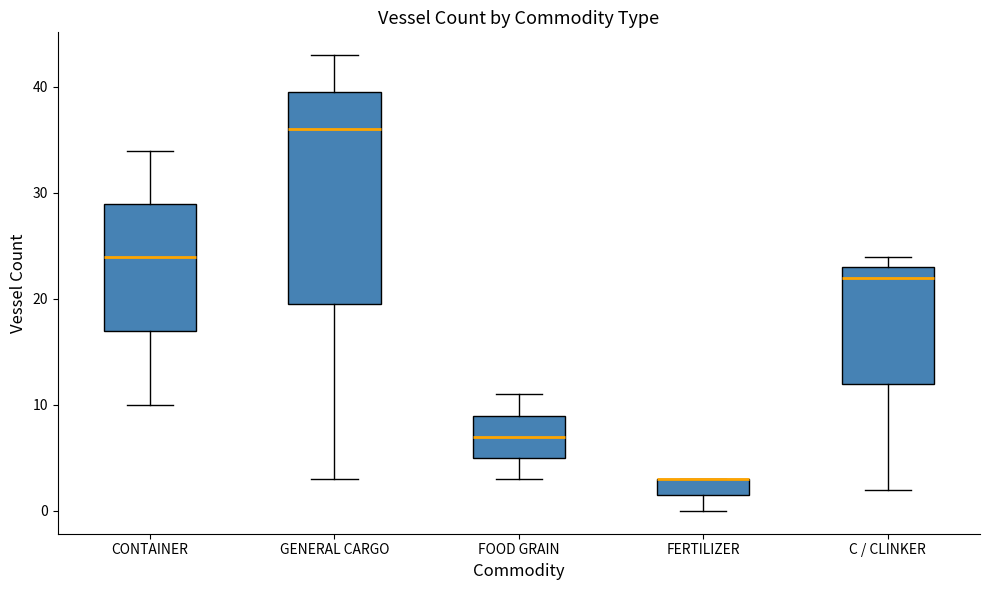

Reading left to right, read every box against the y-axis: the position of its median line, the range the box covers, and the ends of its whiskers. The values are not printed on the chart, so give them approximately, as read against the axis.

CONTAINER: median 24, box 17 to 29, whiskers 10 to 34
GENERAL CARGO: median 36, box 20 to 40, whiskers 3 to 43
FOOD GRAIN: median 7, box 5 to 9, whiskers 3 to 11
FERTILIZER: median 3 (drawn on the box's upper edge), box 2 to 3, whiskers 0 to 3
C / CLINKER: median 22, box 12 to 23, whiskers 2 to 24